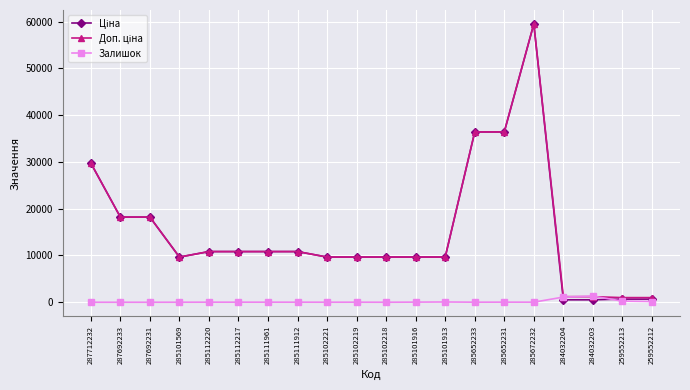

True or false: Залишок has more than 1 interior local peaks.

True